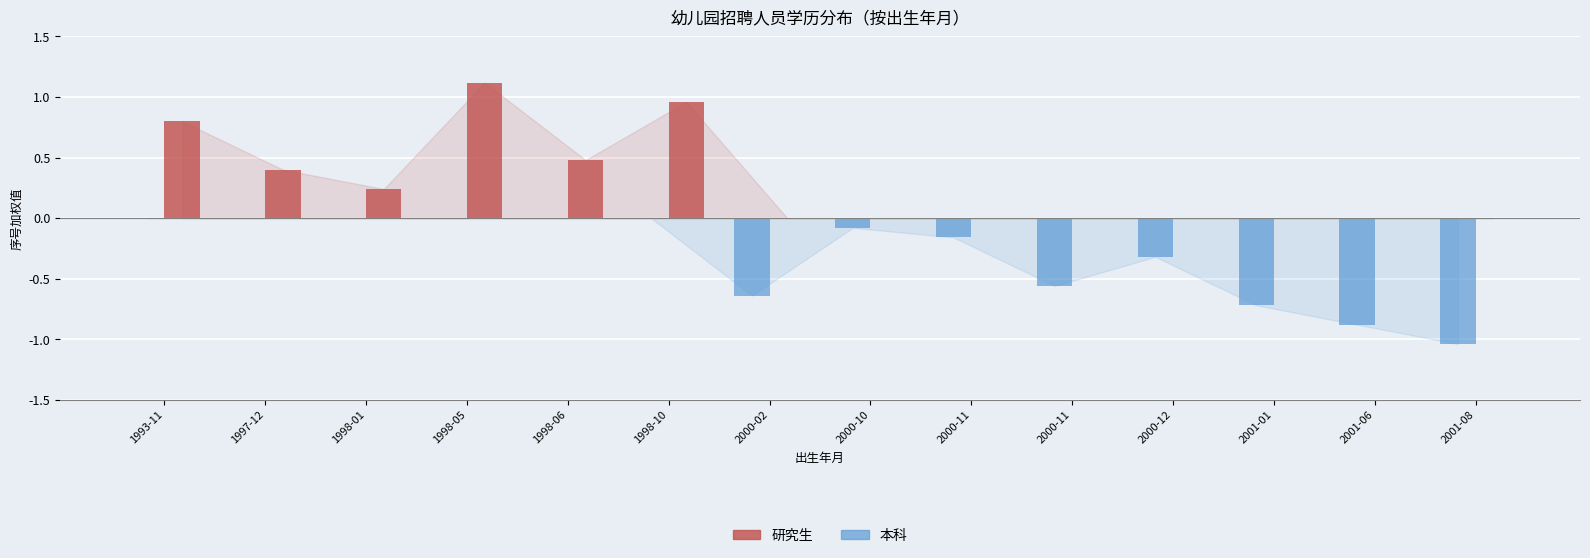

What value does the 研究生 series have at 1998-05?

1.1